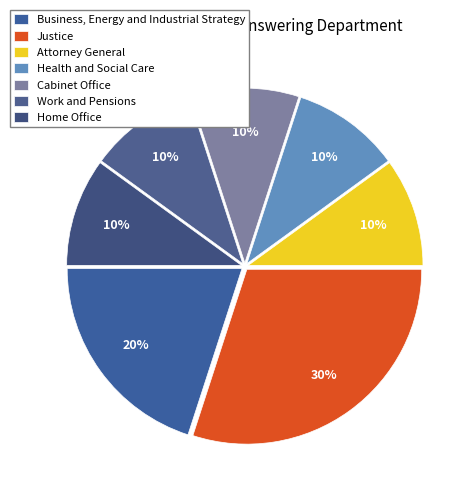

How many slices are in this pie chart?

7